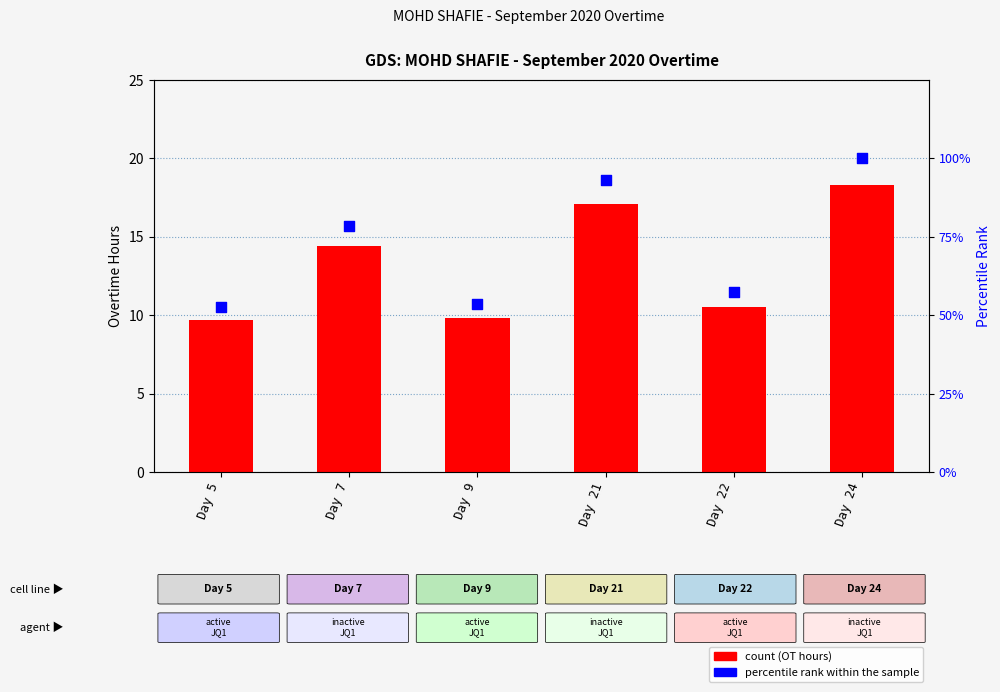

Which series reaches the minimum Y coordinate?

Overtime Hours